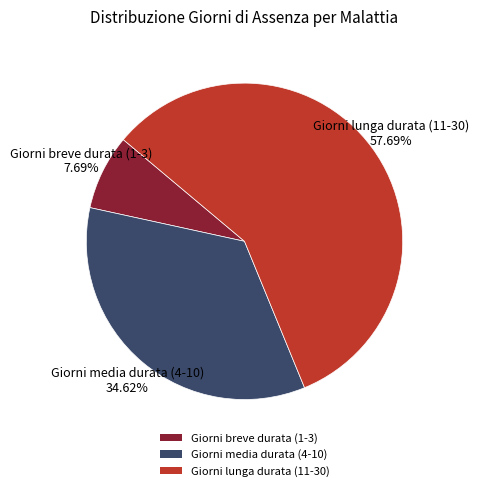

Which category accounts for the majority?

Giorni lunga durata (11-30)